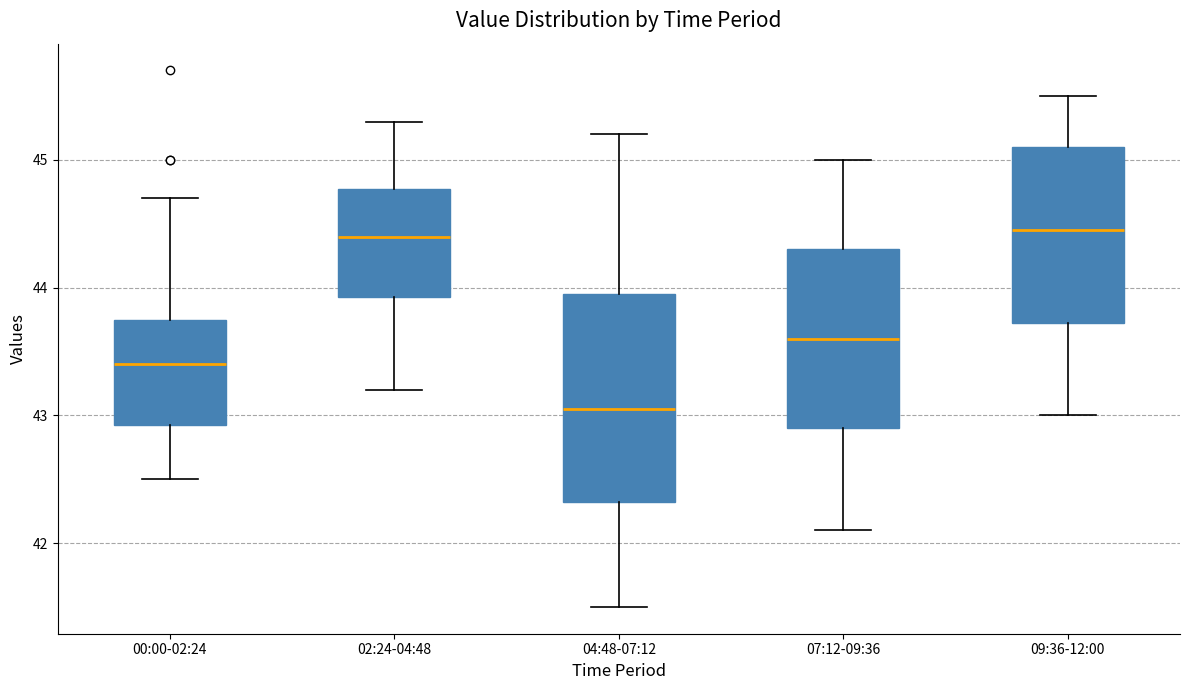

Where is the upper edge of the box for 02:24-04:48 on the y-axis? The values are not printed on the chart, so give them approximately, as read against the axis.

44.8